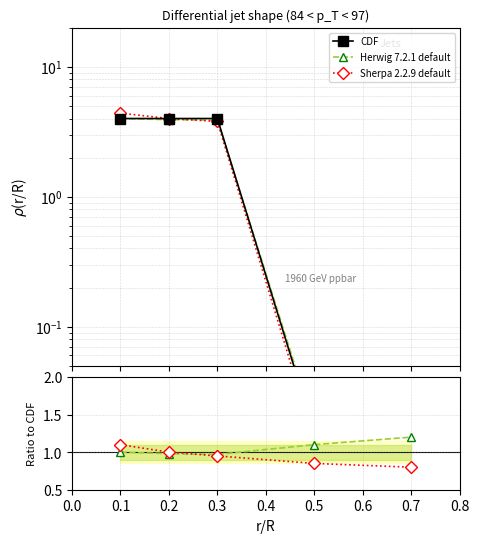

How many data points does each series have?

5